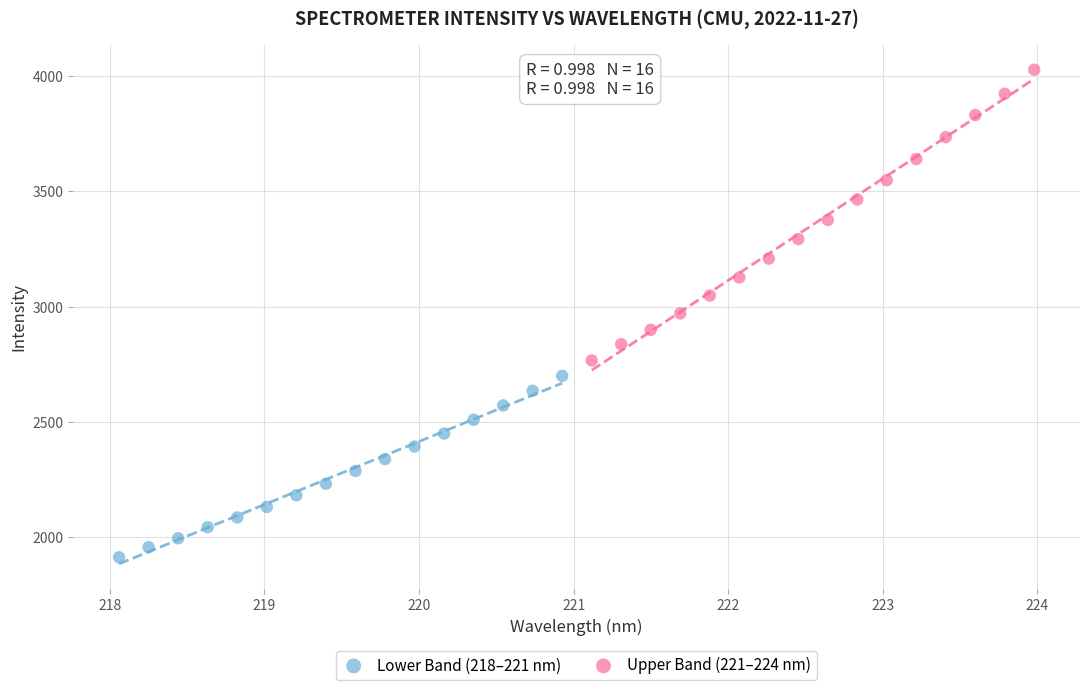

What are all the series names shown in the legend?

Lower Band (218–221 nm), Upper Band (221–224 nm)